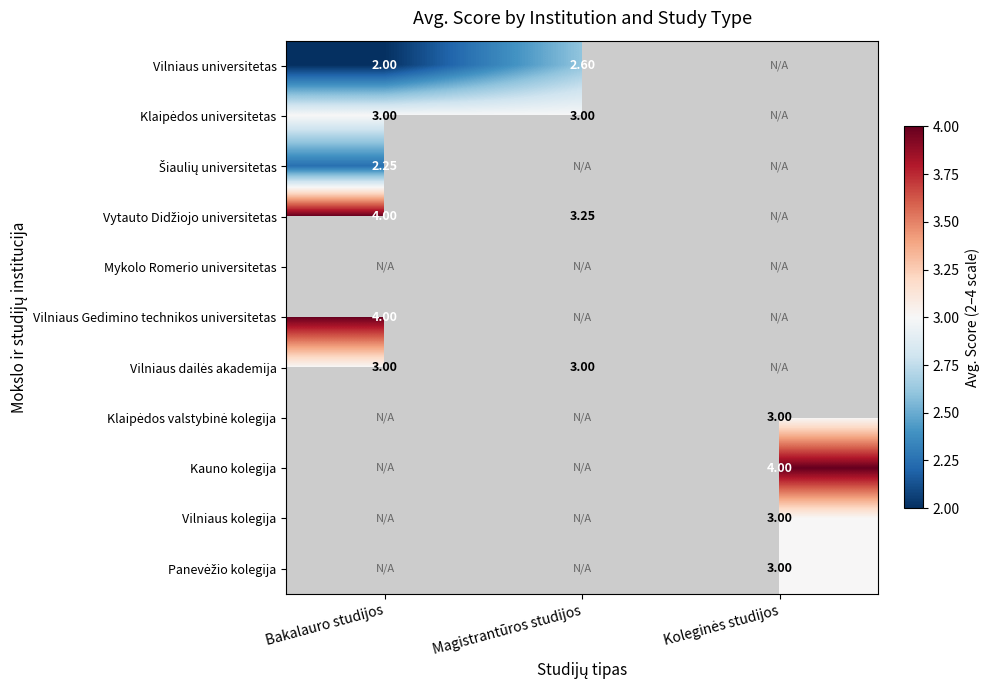

What is the spread (max minus min) of values at Bakalauro studijos?

2.0